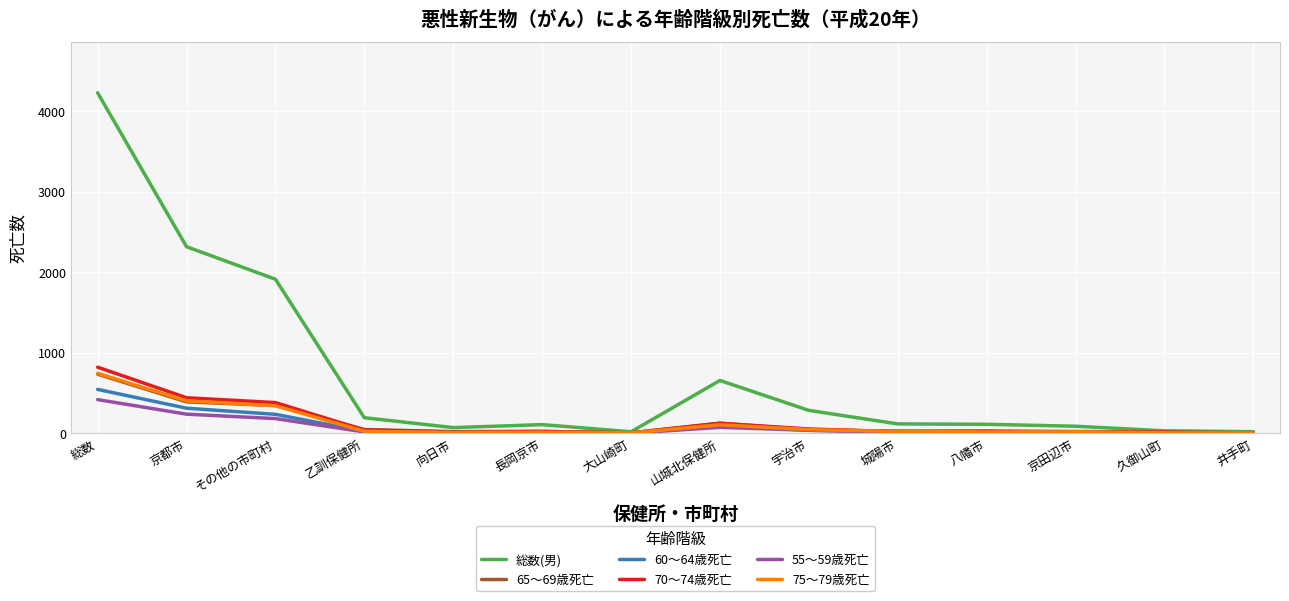

What is the difference between the highest and lowest values at その他の市町村?

1733